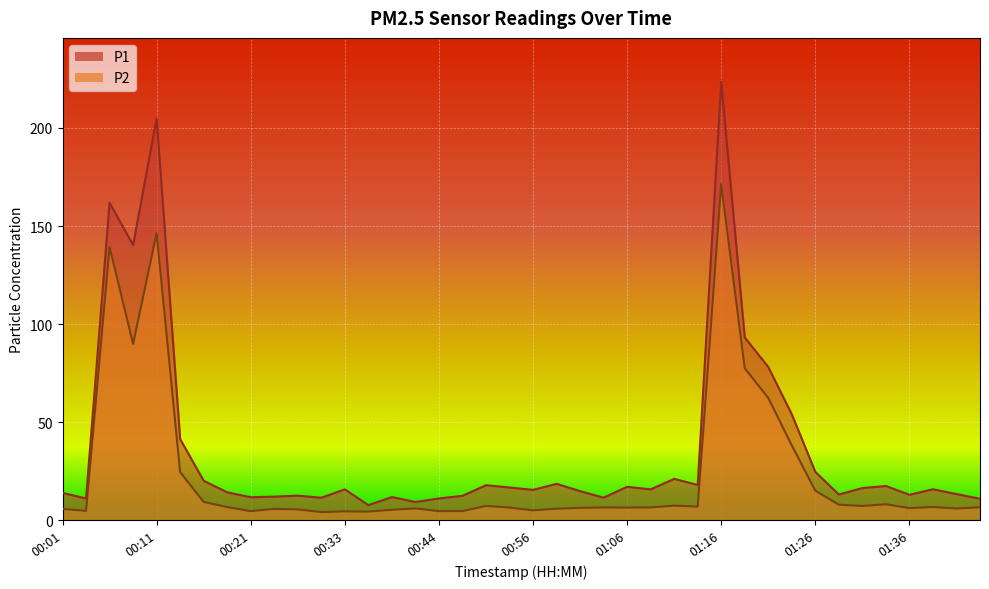

What is the sum of all P2 values?

955.9